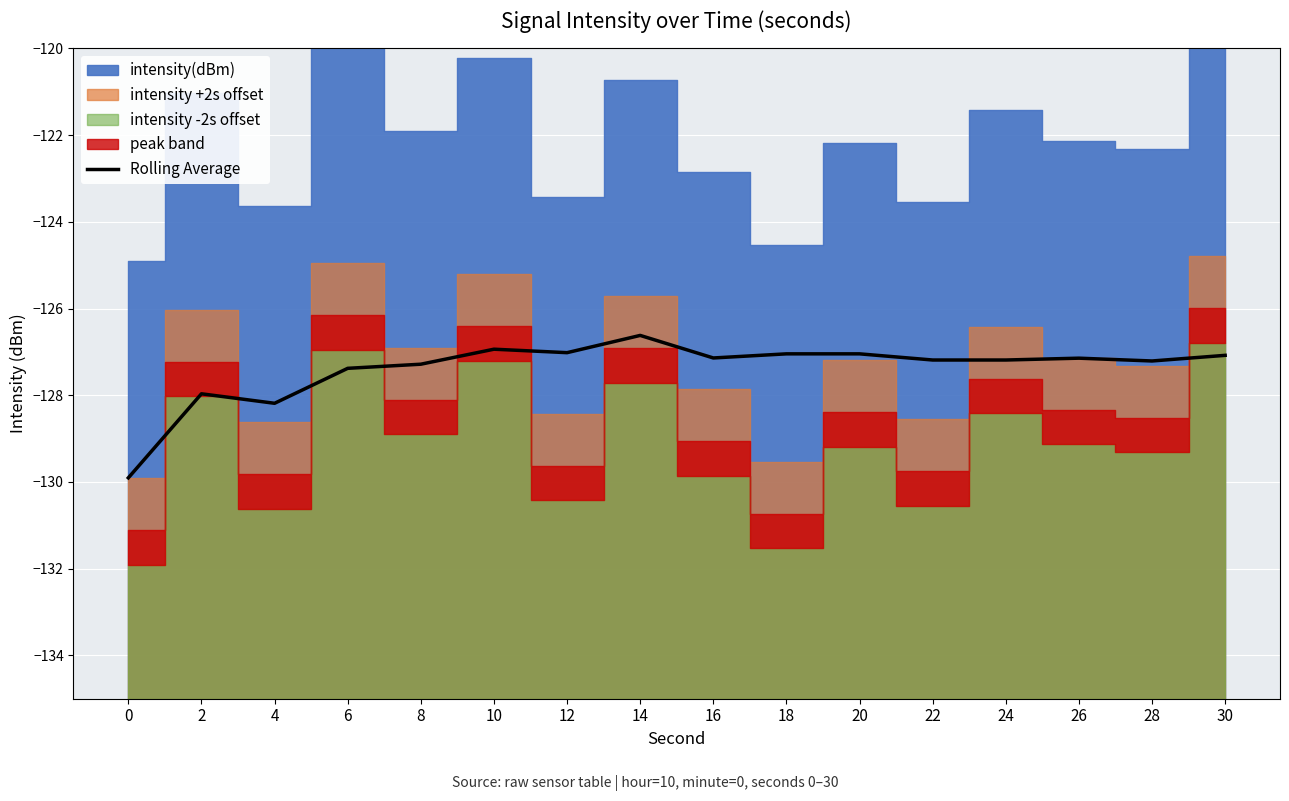

What is the value of the 6th point from the left?

-126.9